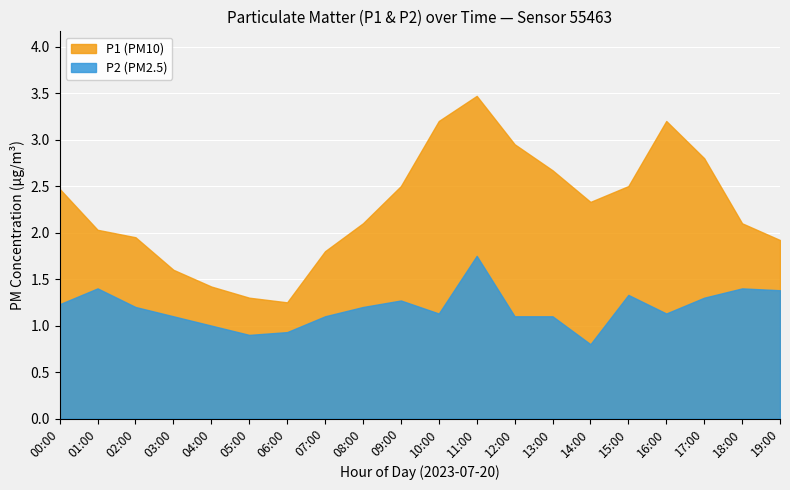

True or false: P1 and P2 intersect in this chart.

False